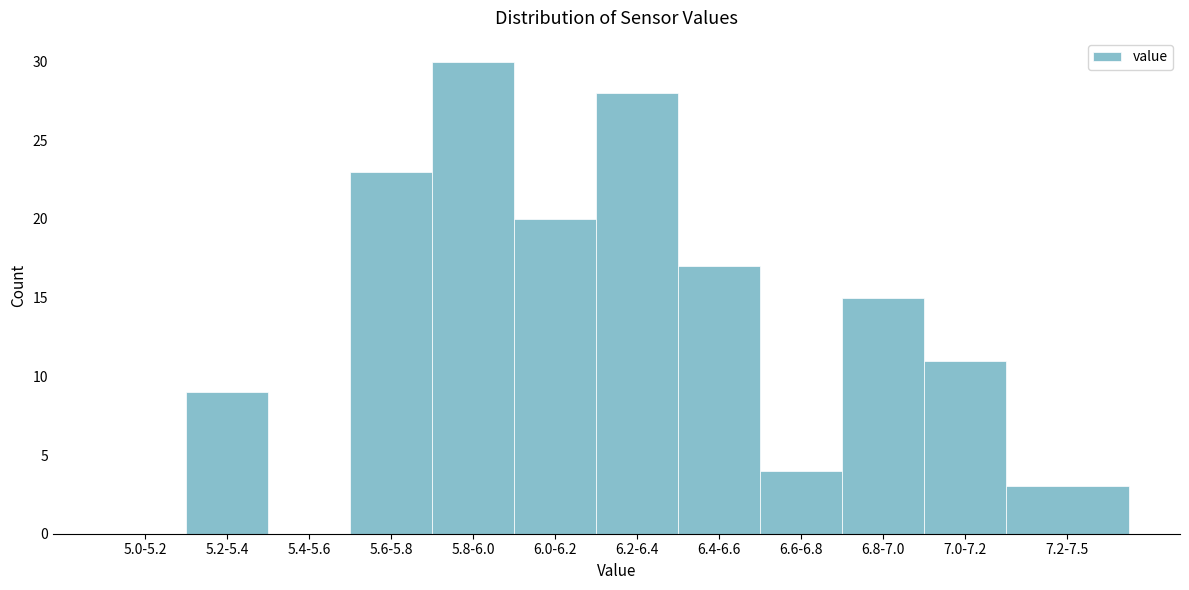

Reading right to left, list all the values displayed in this chart.

7.2-7.5=3	7.0-7.2=11	6.8-7.0=15	6.6-6.8=4	6.4-6.6=17	6.2-6.4=28	6.0-6.2=20	5.8-6.0=30	5.6-5.8=23	5.4-5.6=0	5.2-5.4=9	5.0-5.2=0